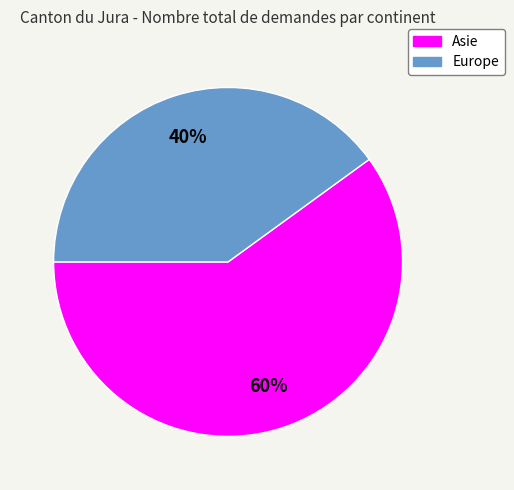

Between Asie and Europe, which is larger?

Asie